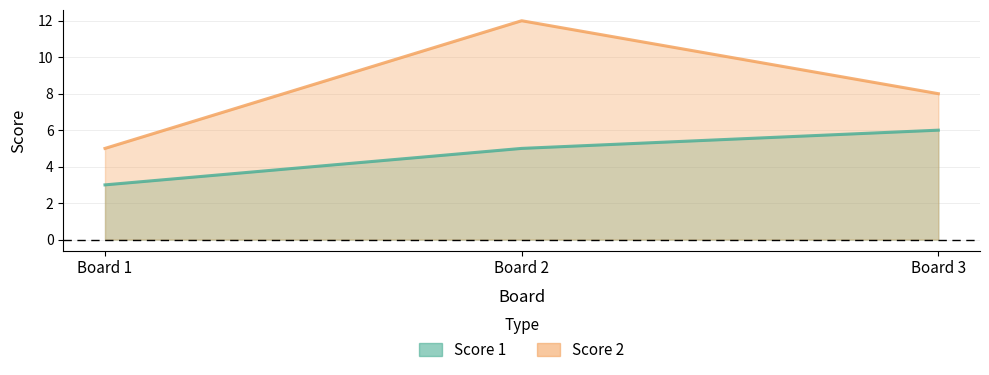

Is the value of Score 2 at Board 2 greater than the value of Score 1 at Board 2?

Yes